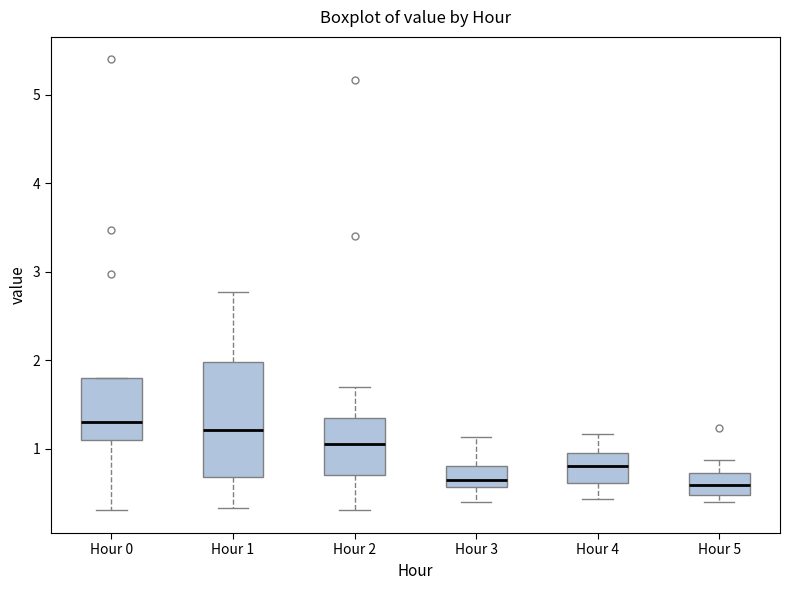

Reading left to right, read every box against the y-axis: the position of its median line, the range the box covers, and the ends of its whiskers. The values are not printed on the chart, so give them approximately, as read against the axis.

Hour 0: median 1.3, box 1.1 to 1.8, whiskers 0.3 to 1.8
Hour 1: median 1.2, box 0.7 to 2.0, whiskers 0.3 to 2.8
Hour 2: median 1.1, box 0.7 to 1.3, whiskers 0.3 to 1.7
Hour 3: median 0.7, box 0.6 to 0.8, whiskers 0.4 to 1.1
Hour 4: median 0.8, box 0.6 to 0.9, whiskers 0.4 to 1.2
Hour 5: median 0.6, box 0.5 to 0.7, whiskers 0.4 to 0.9